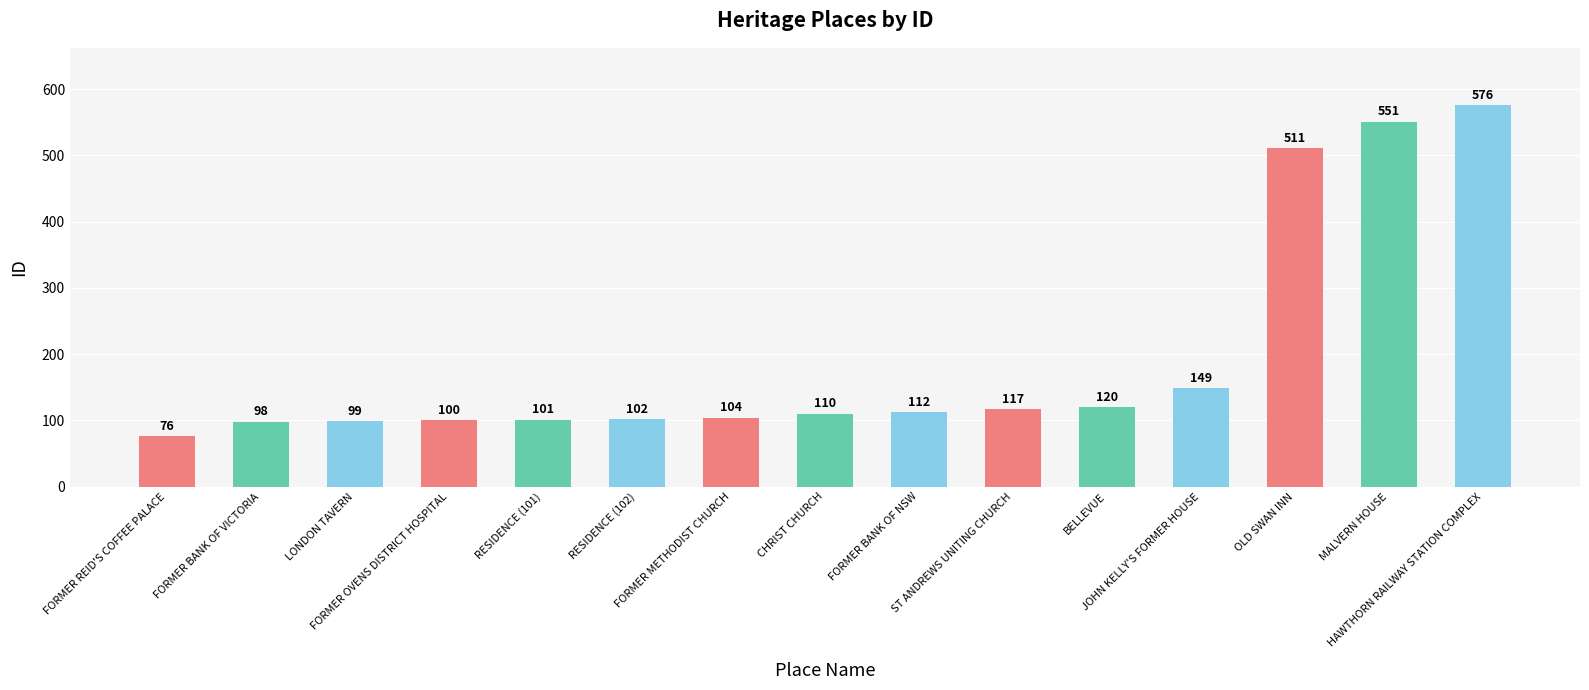

What is the difference between the values at FORMER BANK OF VICTORIA and LONDON TAVERN?

1